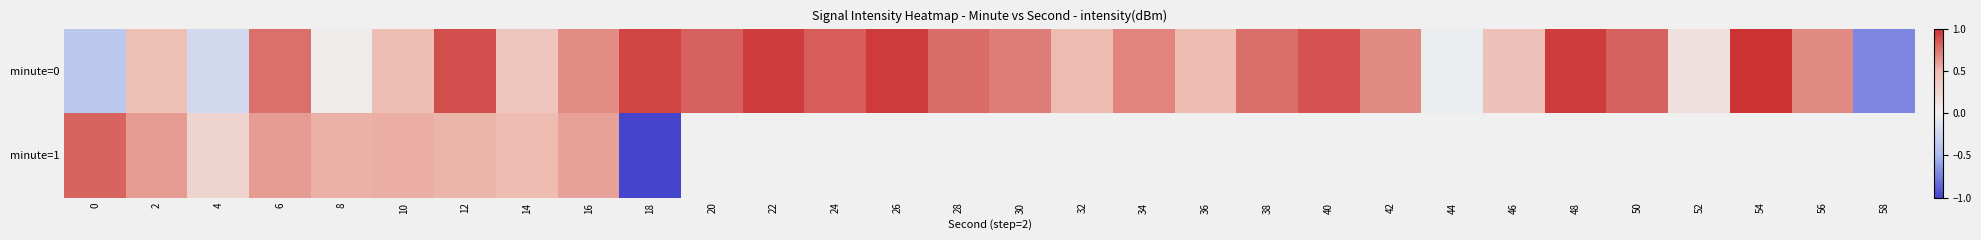

What is the approximate value of minute=0 at 46?

0.4